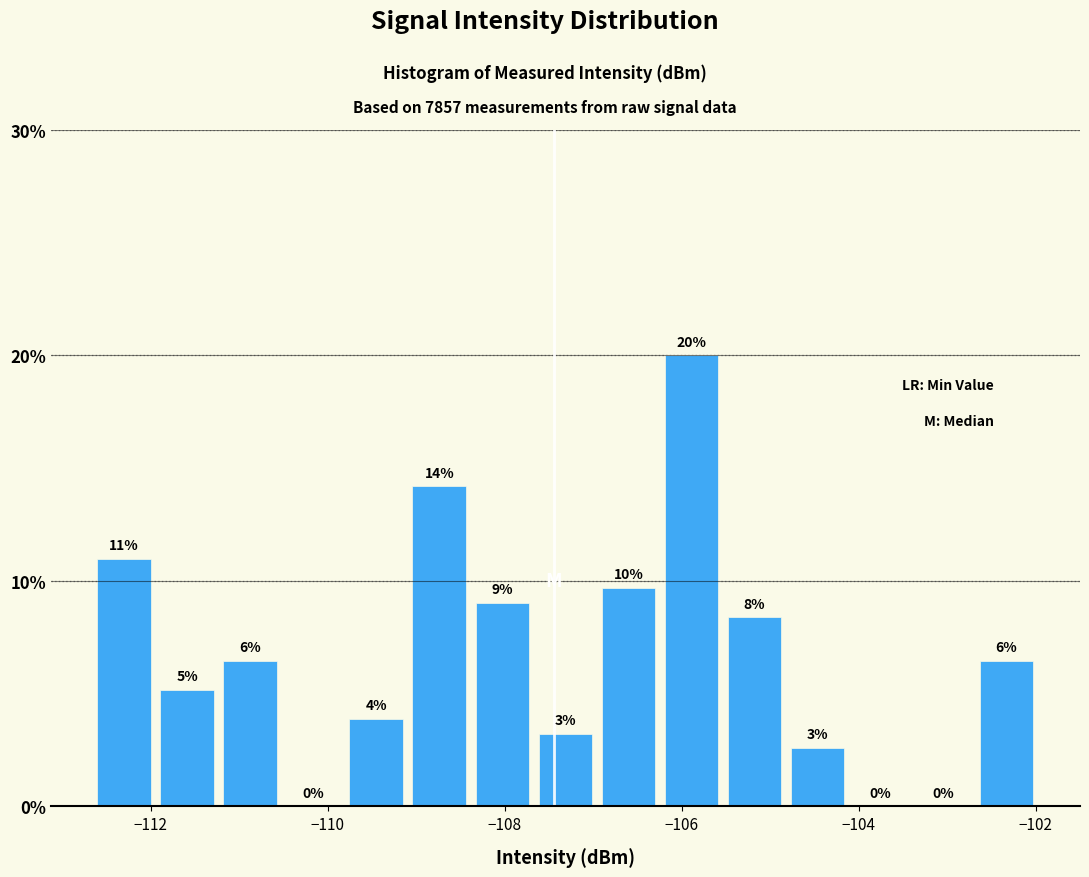

Around what value on the x-axis is the tallest bar? Give the approximate position of its centre, as read against the axis.

-105.8